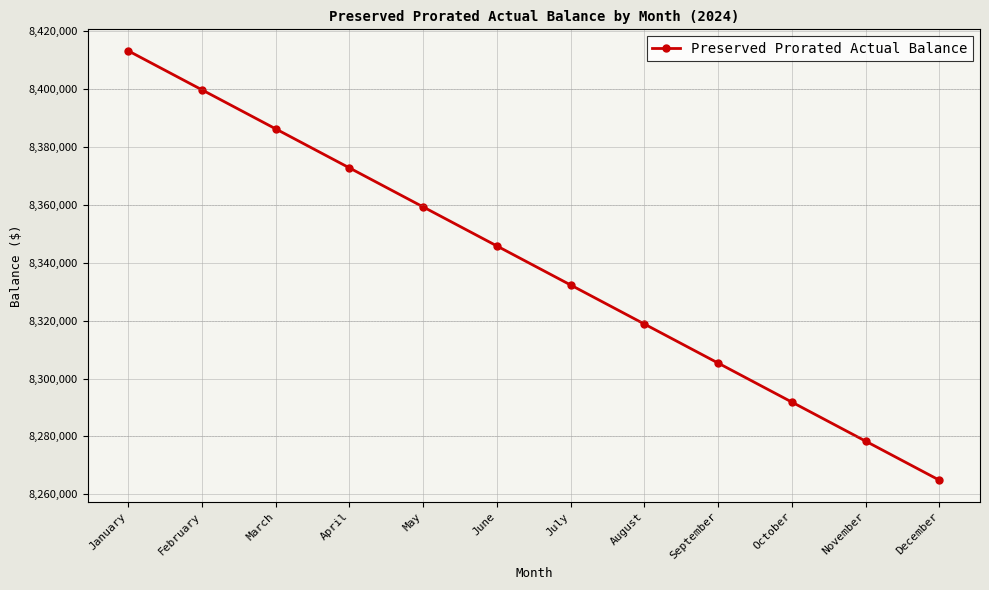

At which category does the chart reach its peak across all series?

January